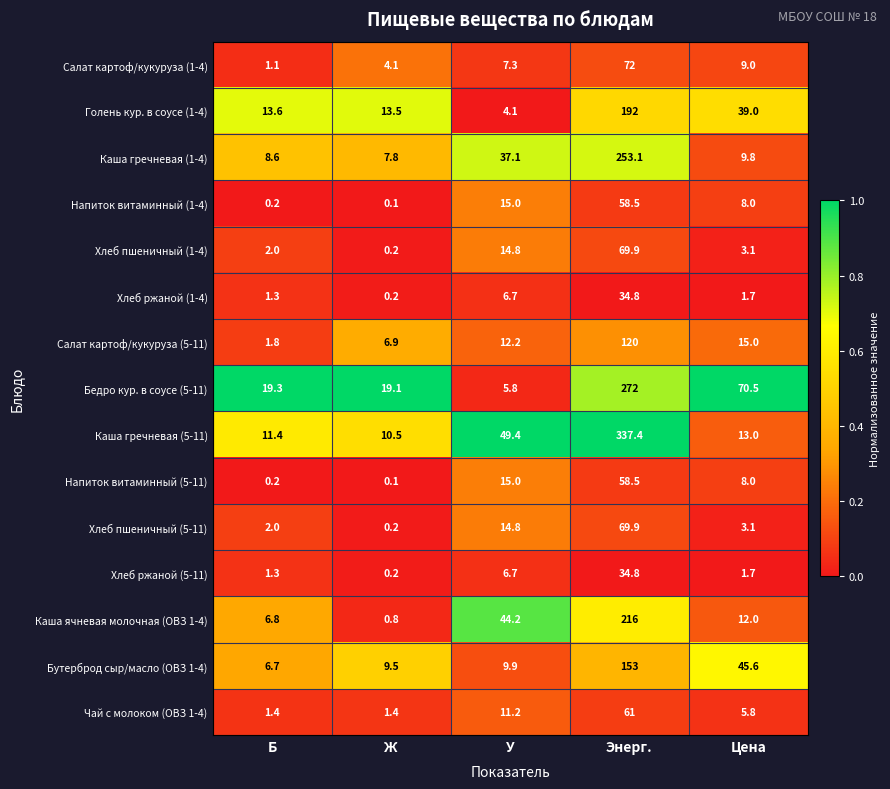

Count the number of data series in this chart.

15